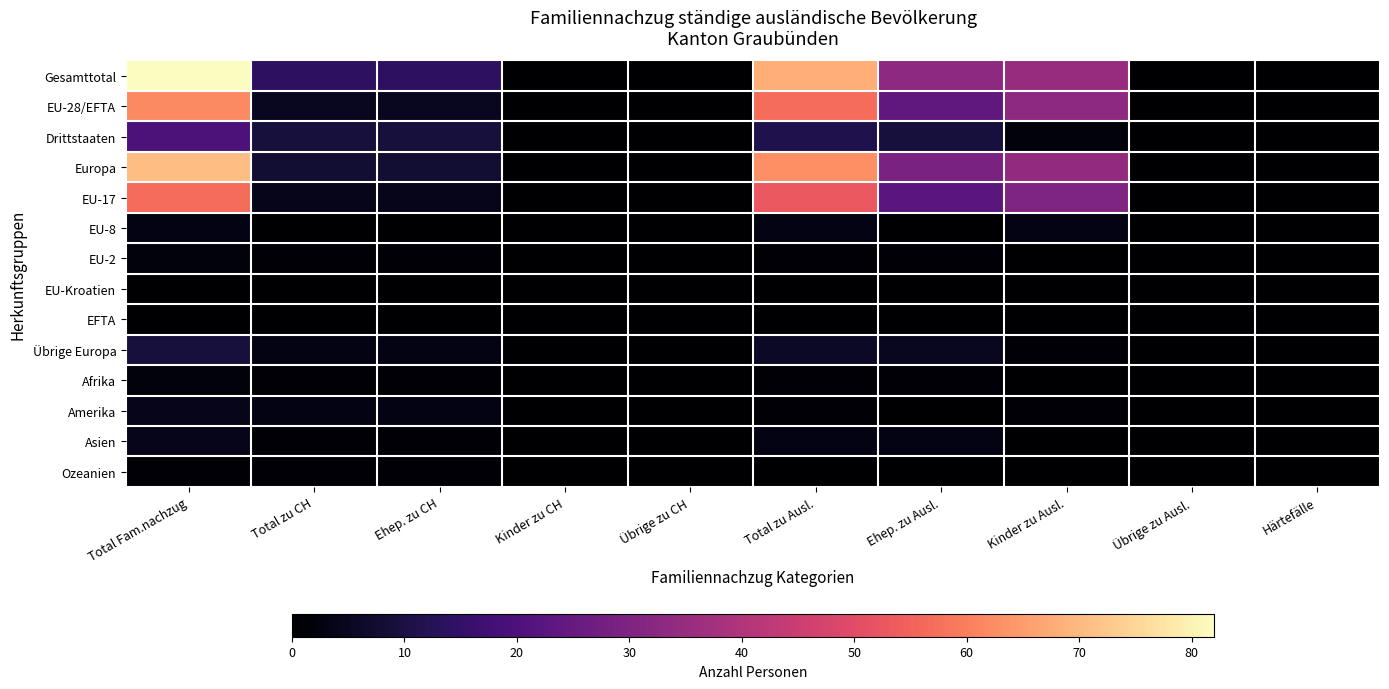

Reading left to right, list all the values displayed in this chart.

Gesamttotal: Total Fam.nachzug=82	Total zu CH=14	Ehep. zu CH=14	Kinder zu CH=0	Übrige zu CH=0	Total zu Ausl.=68	Ehep. zu Ausl.=33	Kinder zu Ausl.=35	Übrige zu Ausl.=0	Härtefälle=0
EU-28/EFTA: Total Fam.nachzug=62	Total zu CH=5	Ehep. zu CH=5	Kinder zu CH=0	Übrige zu CH=0	Total zu Ausl.=57	Ehep. zu Ausl.=24	Kinder zu Ausl.=33	Übrige zu Ausl.=0	Härtefälle=0
Drittstaaten: Total Fam.nachzug=20	Total zu CH=9	Ehep. zu CH=9	Kinder zu CH=0	Übrige zu CH=0	Total zu Ausl.=11	Ehep. zu Ausl.=9	Kinder zu Ausl.=2	Übrige zu Ausl.=0	Härtefälle=0
Europa: Total Fam.nachzug=71	Total zu CH=8	Ehep. zu CH=8	Kinder zu CH=0	Übrige zu CH=0	Total zu Ausl.=63	Ehep. zu Ausl.=29	Kinder zu Ausl.=34	Übrige zu Ausl.=0	Härtefälle=0
EU-17: Total Fam.nachzug=57	Total zu CH=4	Ehep. zu CH=4	Kinder zu CH=0	Übrige zu CH=0	Total zu Ausl.=53	Ehep. zu Ausl.=23	Kinder zu Ausl.=30	Übrige zu Ausl.=0	Härtefälle=0
EU-8: Total Fam.nachzug=3	Total zu CH=0	Ehep. zu CH=0	Kinder zu CH=0	Übrige zu CH=0	Total zu Ausl.=3	Ehep. zu Ausl.=0	Kinder zu Ausl.=3	Übrige zu Ausl.=0	Härtefälle=0
EU-2: Total Fam.nachzug=2	Total zu CH=1	Ehep. zu CH=1	Kinder zu CH=0	Übrige zu CH=0	Total zu Ausl.=1	Ehep. zu Ausl.=1	Kinder zu Ausl.=0	Übrige zu Ausl.=0	Härtefälle=0
EU-Kroatien: Total Fam.nachzug=0	Total zu CH=0	Ehep. zu CH=0	Kinder zu CH=0	Übrige zu CH=0	Total zu Ausl.=0	Ehep. zu Ausl.=0	Kinder zu Ausl.=0	Übrige zu Ausl.=0	Härtefälle=0
EFTA: Total Fam.nachzug=0	Total zu CH=0	Ehep. zu CH=0	Kinder zu CH=0	Übrige zu CH=0	Total zu Ausl.=0	Ehep. zu Ausl.=0	Kinder zu Ausl.=0	Übrige zu Ausl.=0	Härtefälle=0
Übrige Europa: Total Fam.nachzug=9	Total zu CH=3	Ehep. zu CH=3	Kinder zu CH=0	Übrige zu CH=0	Total zu Ausl.=6	Ehep. zu Ausl.=5	Kinder zu Ausl.=1	Übrige zu Ausl.=0	Härtefälle=0
Afrika: Total Fam.nachzug=2	Total zu CH=1	Ehep. zu CH=1	Kinder zu CH=0	Übrige zu CH=0	Total zu Ausl.=1	Ehep. zu Ausl.=1	Kinder zu Ausl.=0	Übrige zu Ausl.=0	Härtefälle=0
Amerika: Total Fam.nachzug=4	Total zu CH=3	Ehep. zu CH=3	Kinder zu CH=0	Übrige zu CH=0	Total zu Ausl.=1	Ehep. zu Ausl.=0	Kinder zu Ausl.=1	Übrige zu Ausl.=0	Härtefälle=0
Asien: Total Fam.nachzug=4	Total zu CH=1	Ehep. zu CH=1	Kinder zu CH=0	Übrige zu CH=0	Total zu Ausl.=3	Ehep. zu Ausl.=3	Kinder zu Ausl.=0	Übrige zu Ausl.=0	Härtefälle=0
Ozeanien: Total Fam.nachzug=1	Total zu CH=1	Ehep. zu CH=1	Kinder zu CH=0	Übrige zu CH=0	Total zu Ausl.=0	Ehep. zu Ausl.=0	Kinder zu Ausl.=0	Übrige zu Ausl.=0	Härtefälle=0